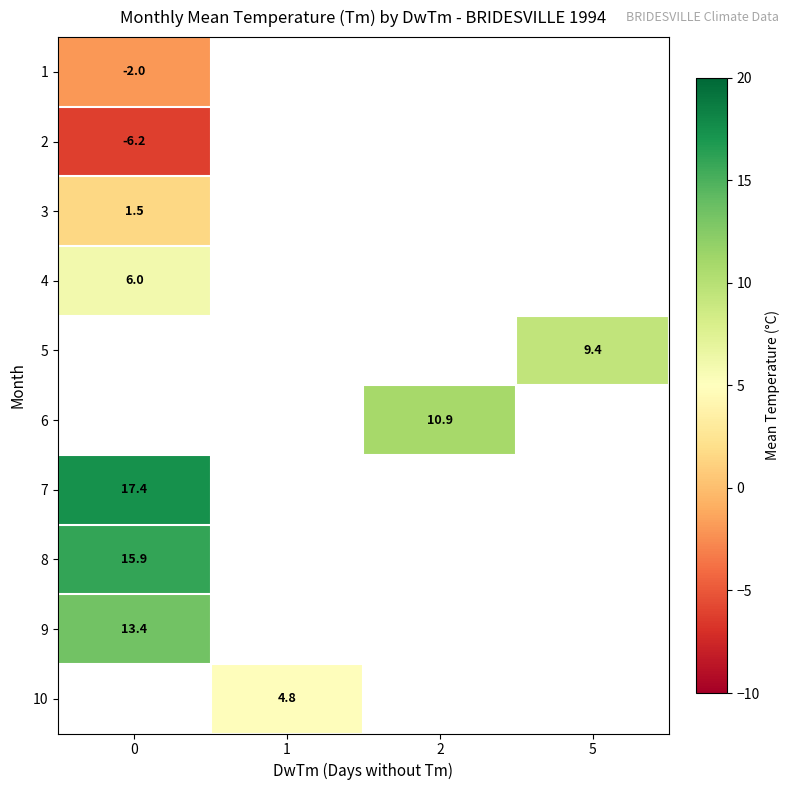

Is it true that 9 equals 8.2 at 0?

False